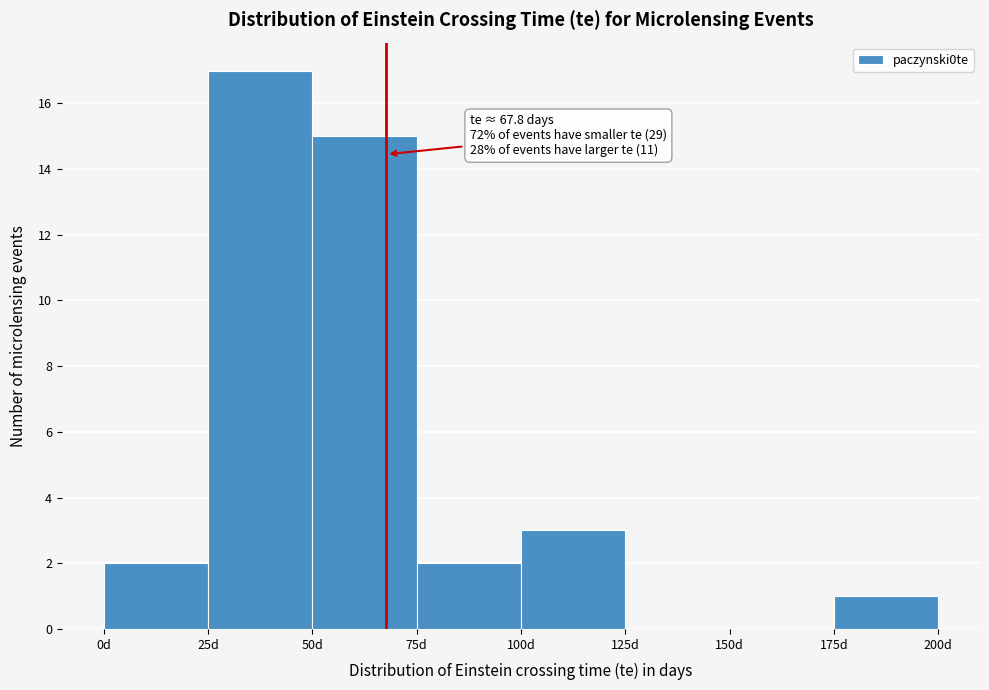

Which range on the x-axis has the tallest bar?

25 to 50